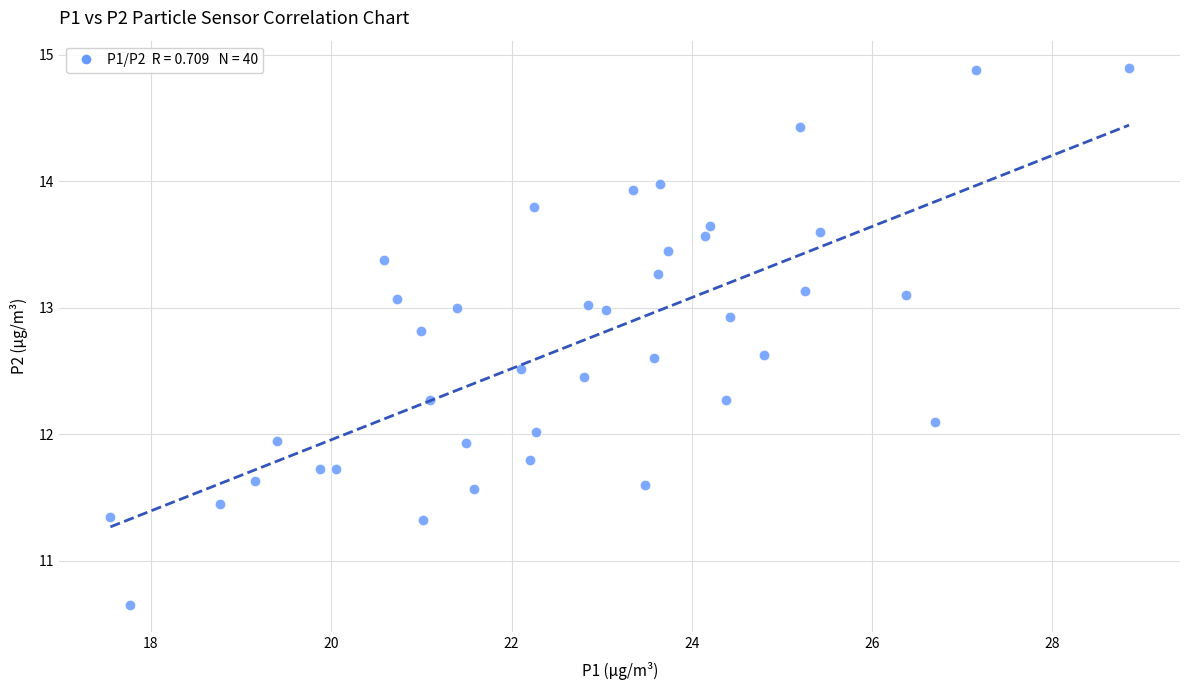

Count the number of points in this scatter plot.

40